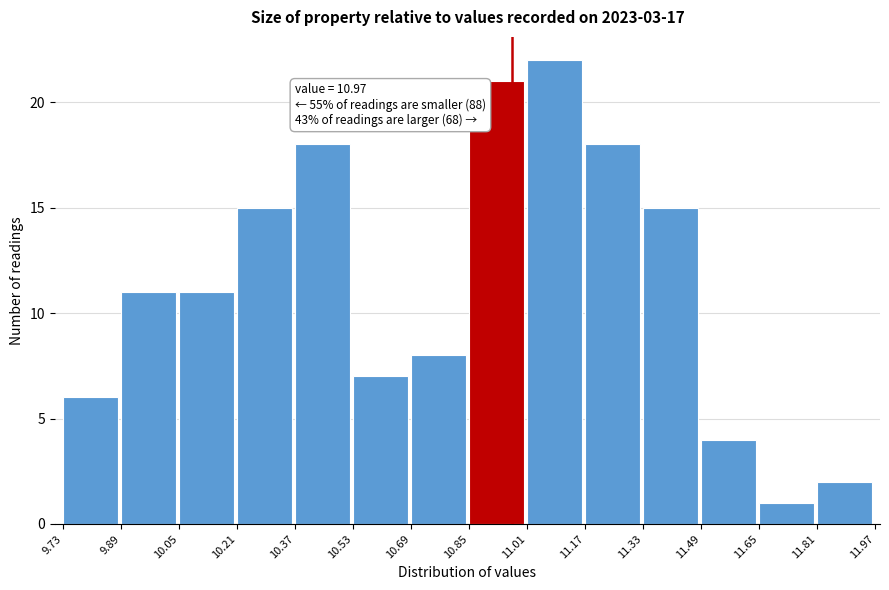

Over which range of the x-axis is the bar tallest?

11.01 to 11.17